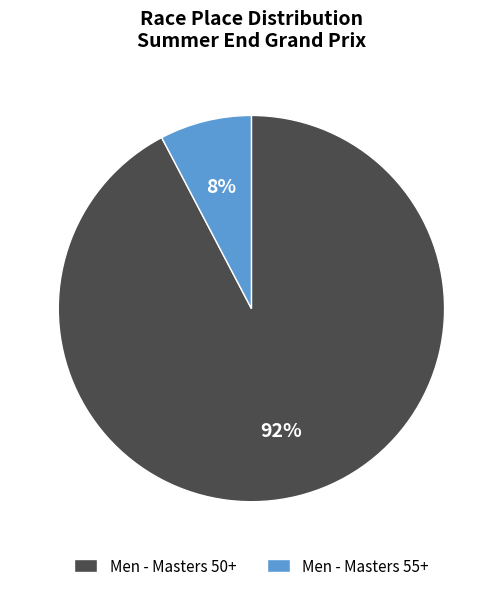

What is the majority slice?

Men - Masters 50+